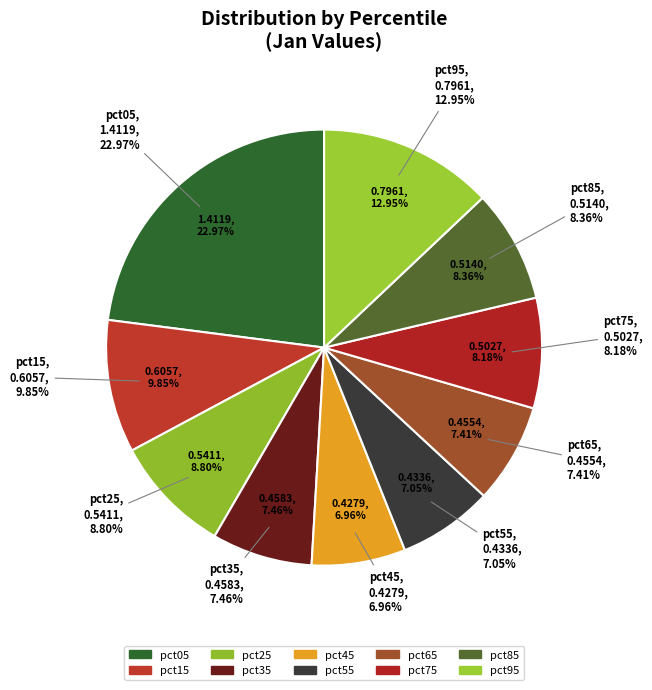

What is the change in value from pct05 to pct45?

-1.0